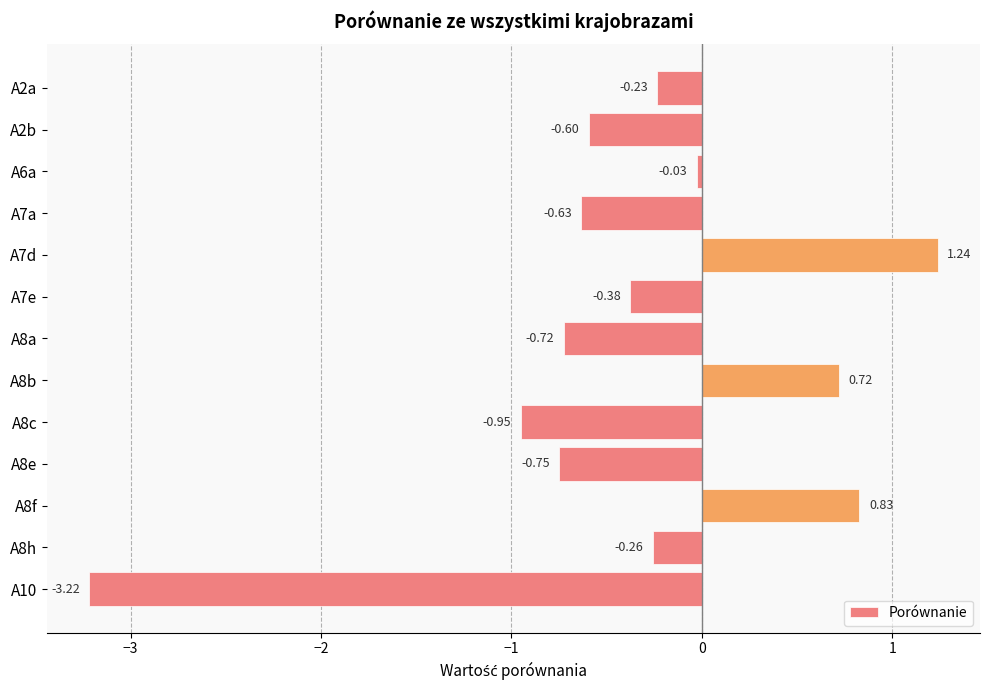

At which label is the value closest to 0?

A6a